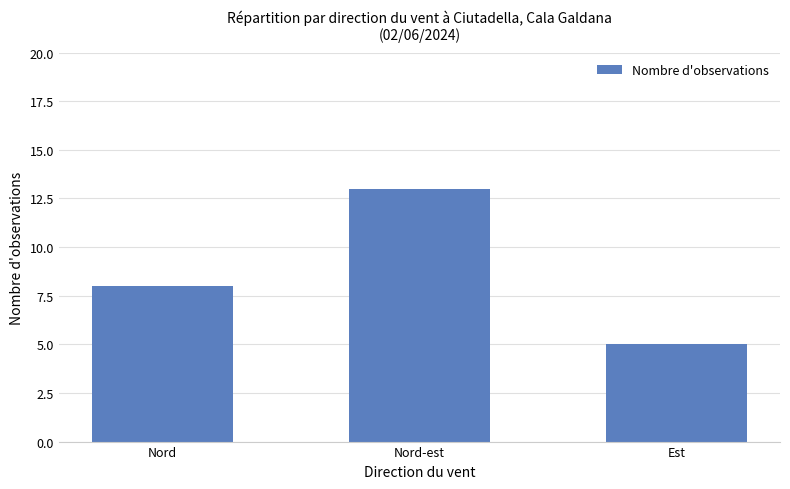

Rank the categories by value from highest to lowest.

Nord-est, Nord, Est